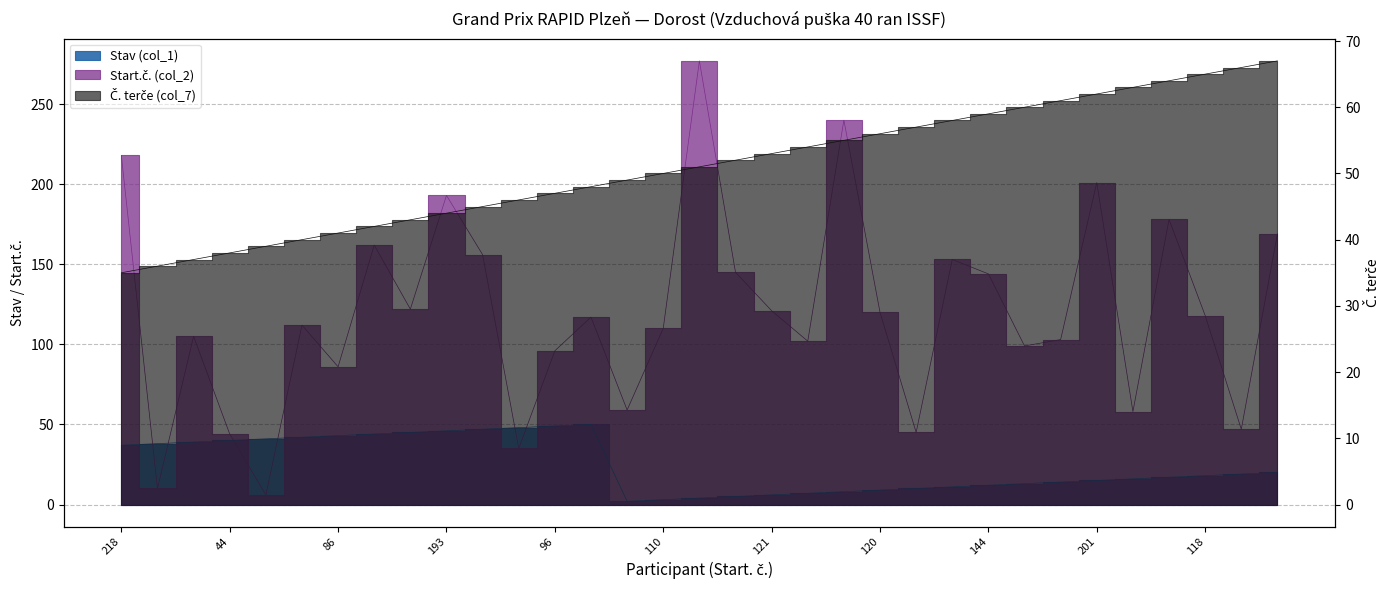

At which category does the chart reach its minimum across all series?

59